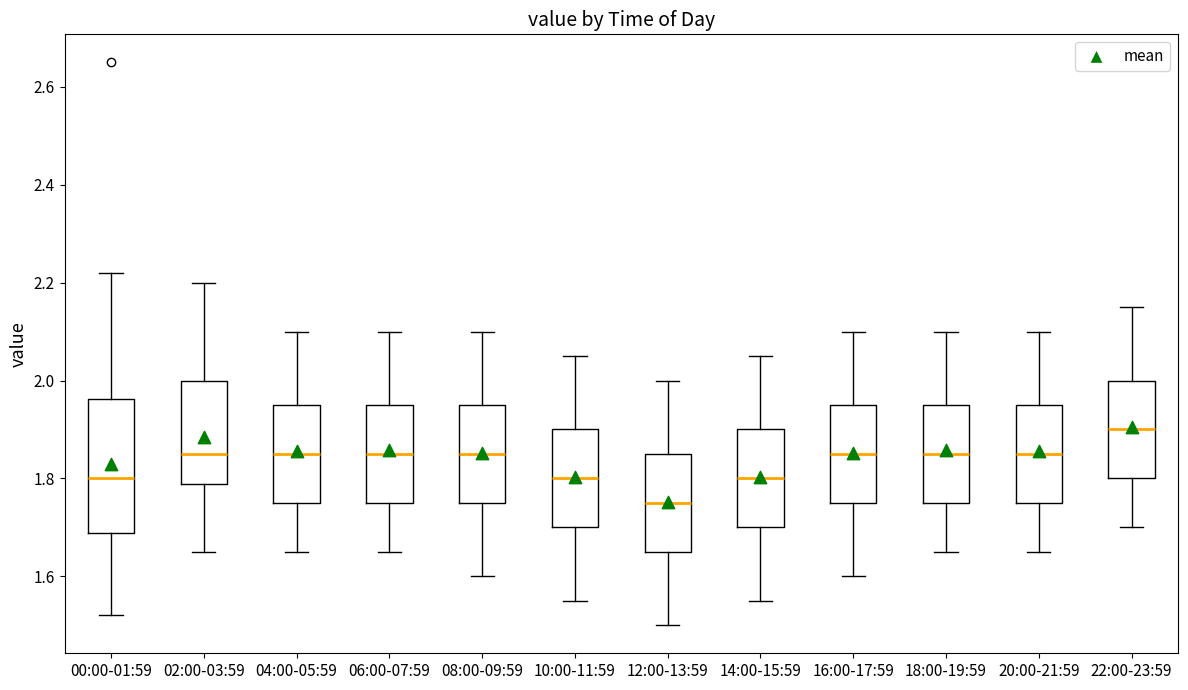

Reading left to right, read every box against the y-axis: the position of its median line, the range the box covers, and the ends of its whiskers. The values are not printed on the chart, so give them approximately, as read against the axis.

00:00-01:59: median 1.80, box 1.68 to 1.96, whiskers 1.52 to 2.22
02:00-03:59: median 1.86, box 1.78 to 2.00, whiskers 1.66 to 2.20
04:00-05:59: median 1.86, box 1.76 to 1.96, whiskers 1.66 to 2.10
06:00-07:59: median 1.86, box 1.76 to 1.96, whiskers 1.66 to 2.10
08:00-09:59: median 1.86, box 1.76 to 1.96, whiskers 1.60 to 2.10
10:00-11:59: median 1.80, box 1.70 to 1.90, whiskers 1.56 to 2.06
12:00-13:59: median 1.76, box 1.66 to 1.86, whiskers 1.50 to 2.00
14:00-15:59: median 1.80, box 1.70 to 1.90, whiskers 1.56 to 2.06
16:00-17:59: median 1.86, box 1.76 to 1.96, whiskers 1.60 to 2.10
18:00-19:59: median 1.86, box 1.76 to 1.96, whiskers 1.66 to 2.10
20:00-21:59: median 1.86, box 1.76 to 1.96, whiskers 1.66 to 2.10
22:00-23:59: median 1.90, box 1.80 to 2.00, whiskers 1.70 to 2.16